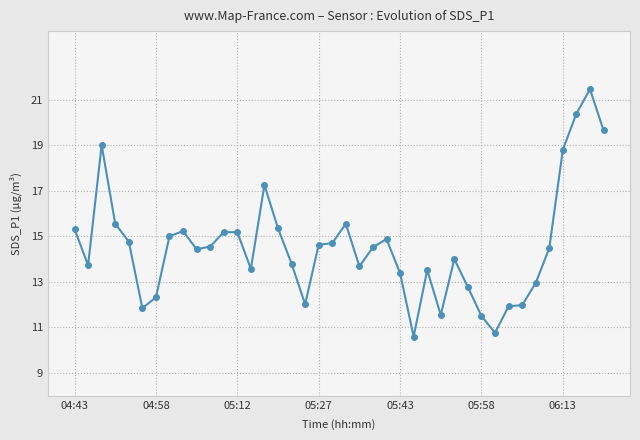

What is the average value?

14.5